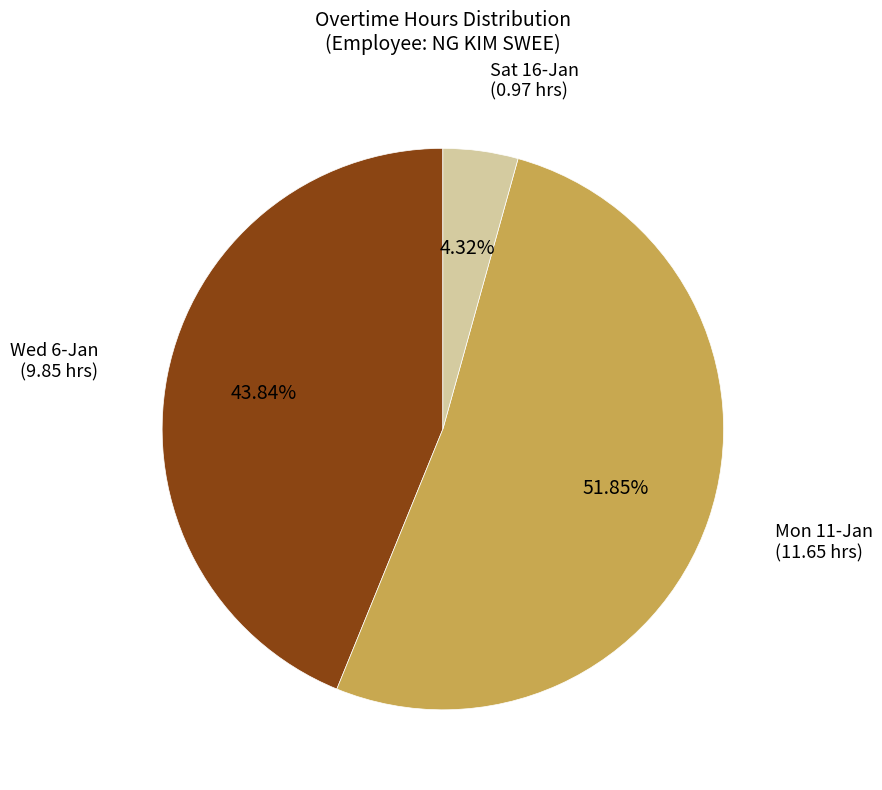

How many slices are in this pie chart?

3